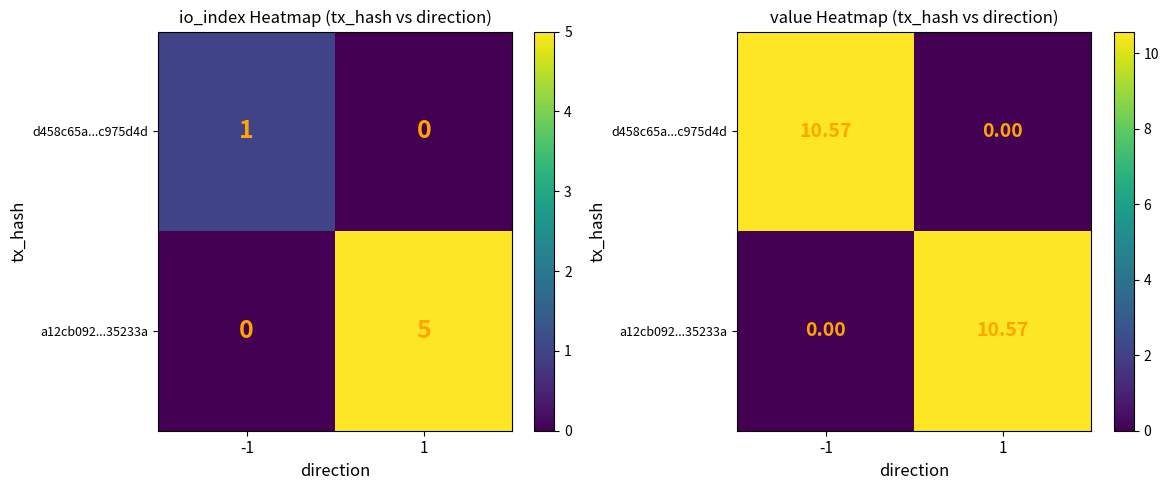

Is it true that d458c65a...c975d4d equals 10.6 at -1?

True